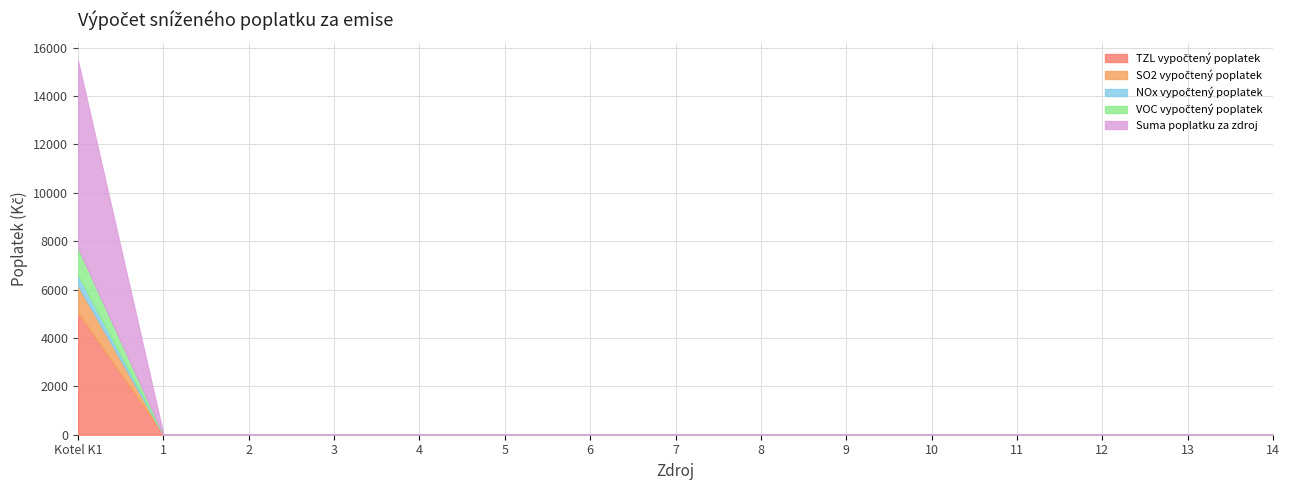

Between 4 and 10, which series saw the biggest shift?

TZL vypočtený poplatek